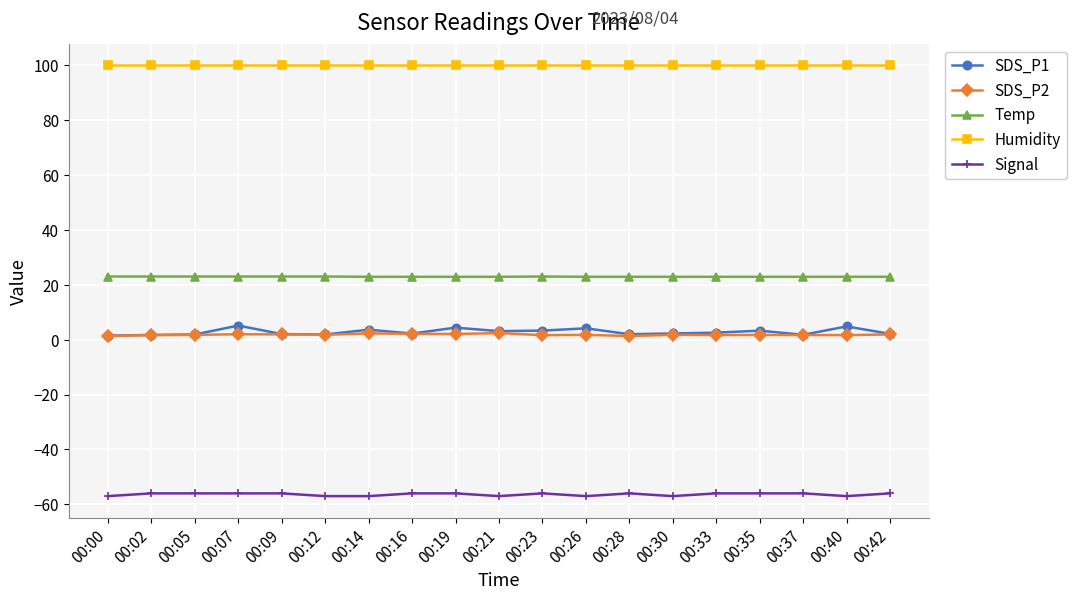

What is the approximate value of Temp at 00:12?

23.0